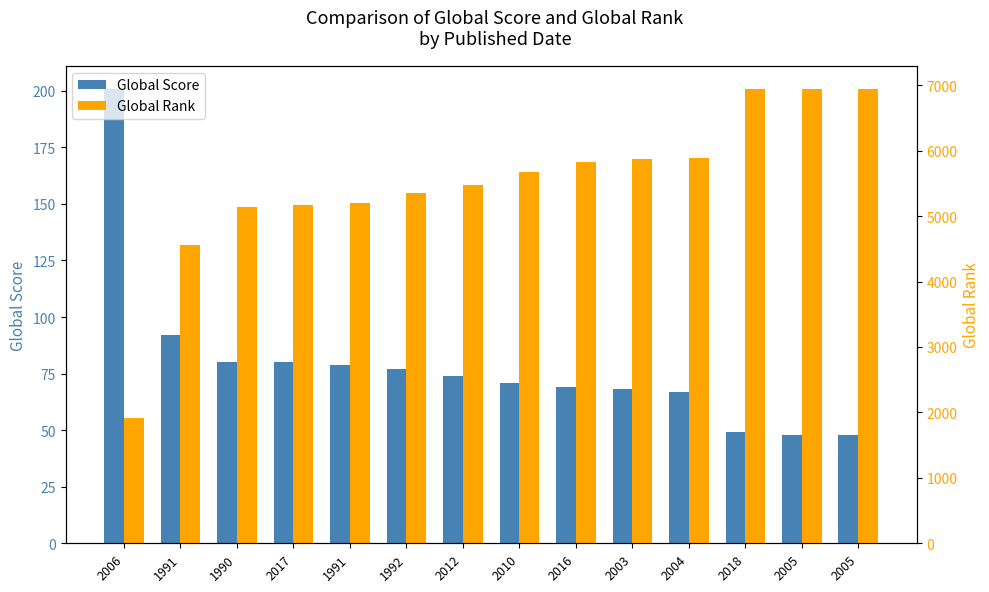

Which series has the widest spread of values?

Global Rank